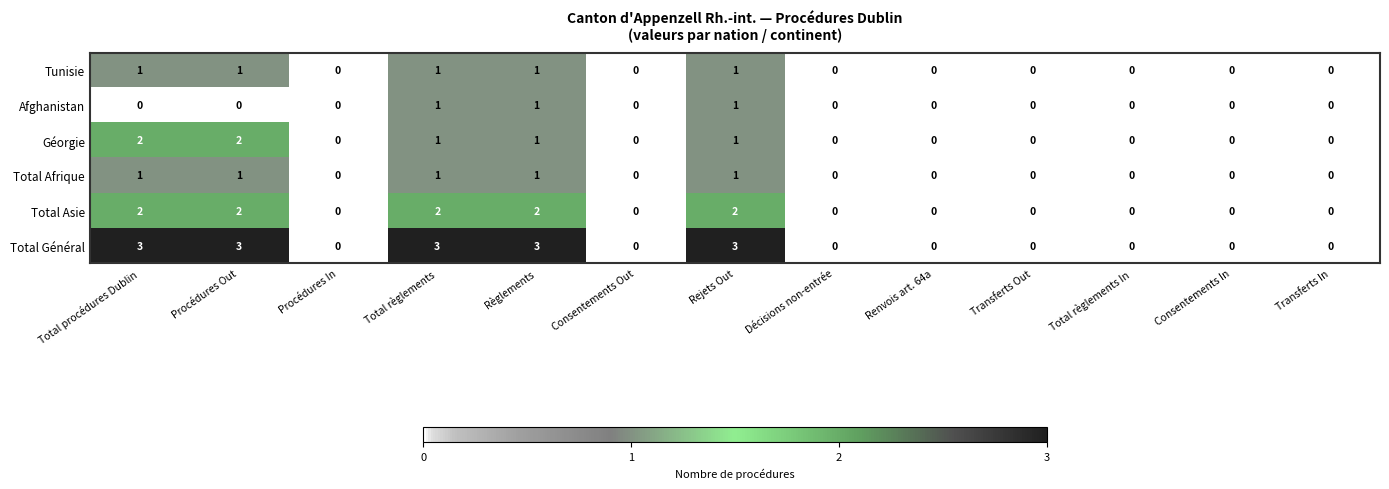

What is the sum of all Tunisie values?

5